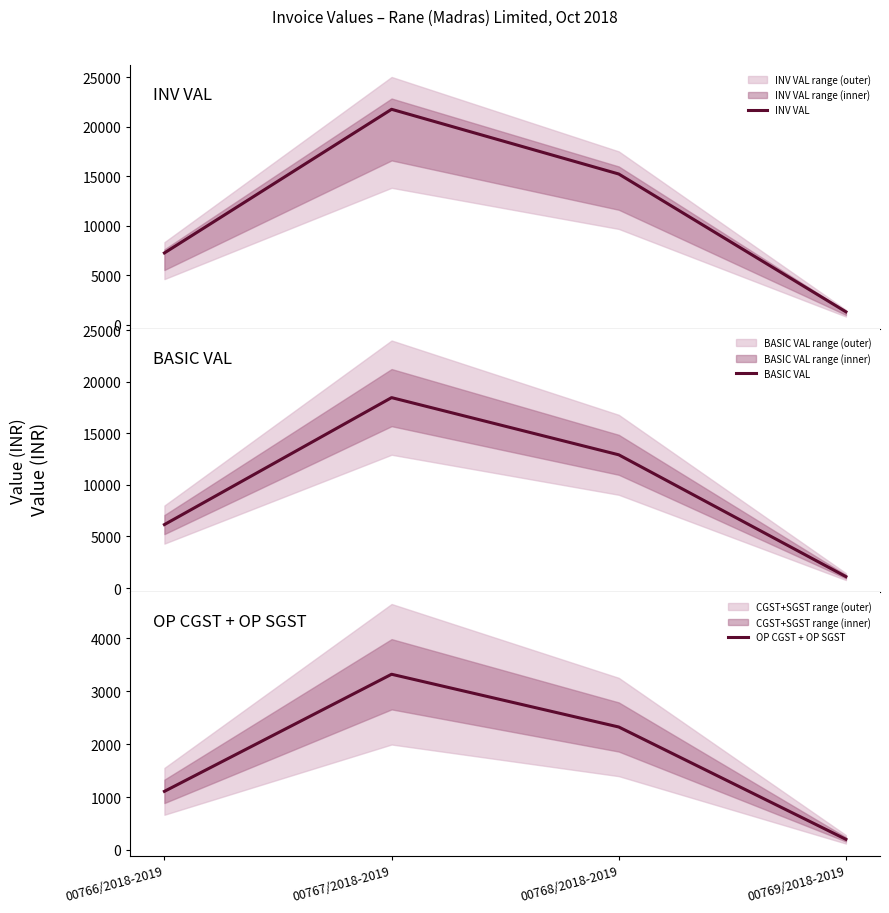

Where does the BASIC VAL series first go above 12910?

00767/2018-2019